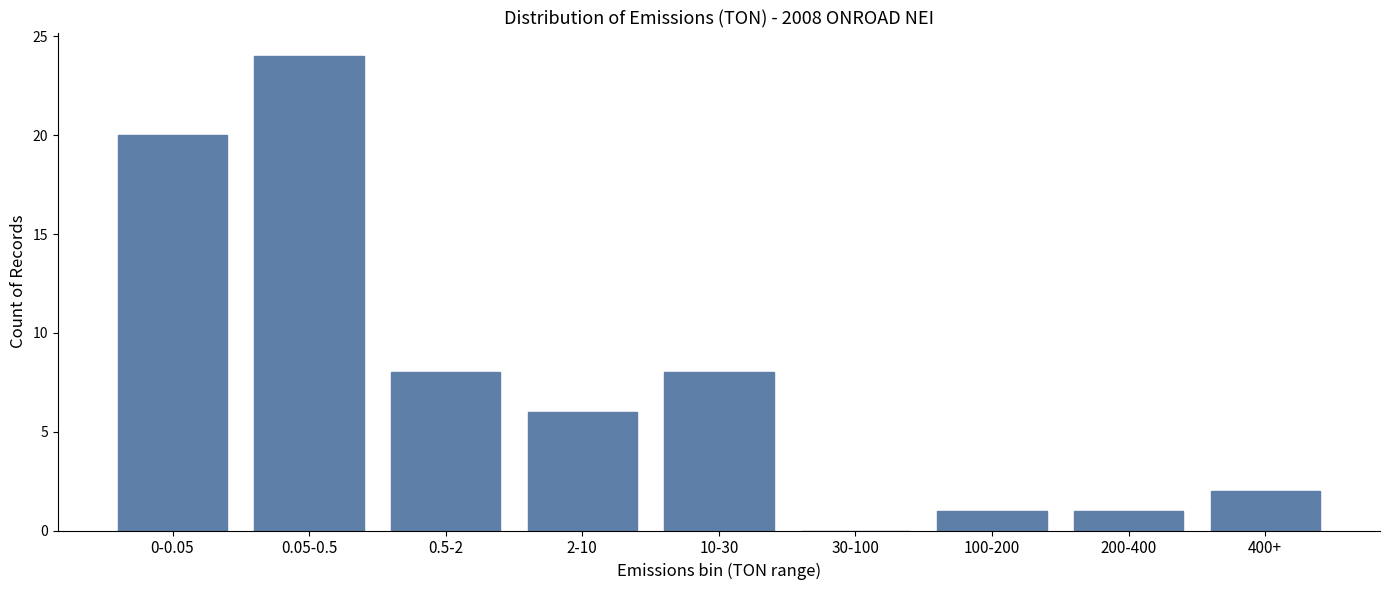

Reading left to right, what are all the values shown in this chart?

0-0.05=20	0.05-0.5=24	0.5-2=8	2-10=6	10-30=8	30-100=0	100-200=1	200-400=1	400+=2